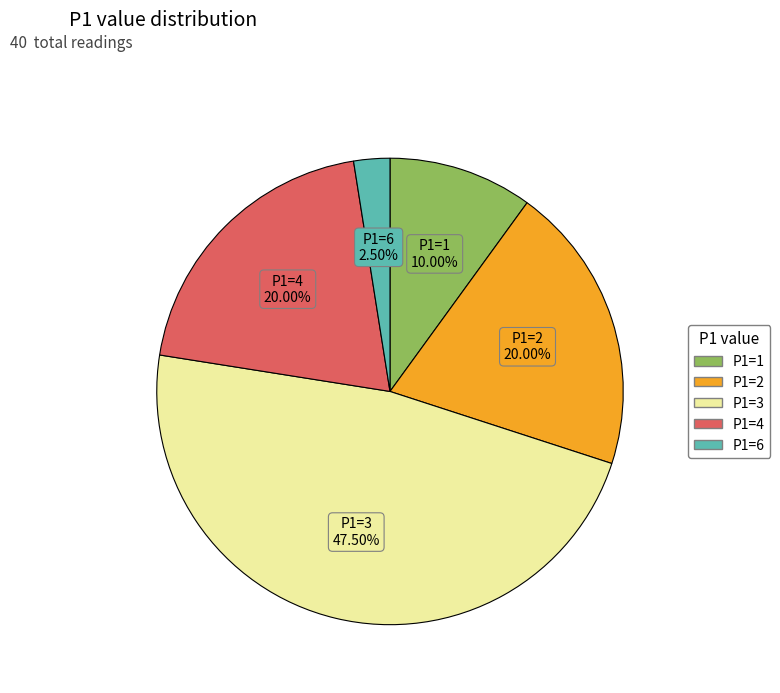

How many slices are in this pie chart?

5